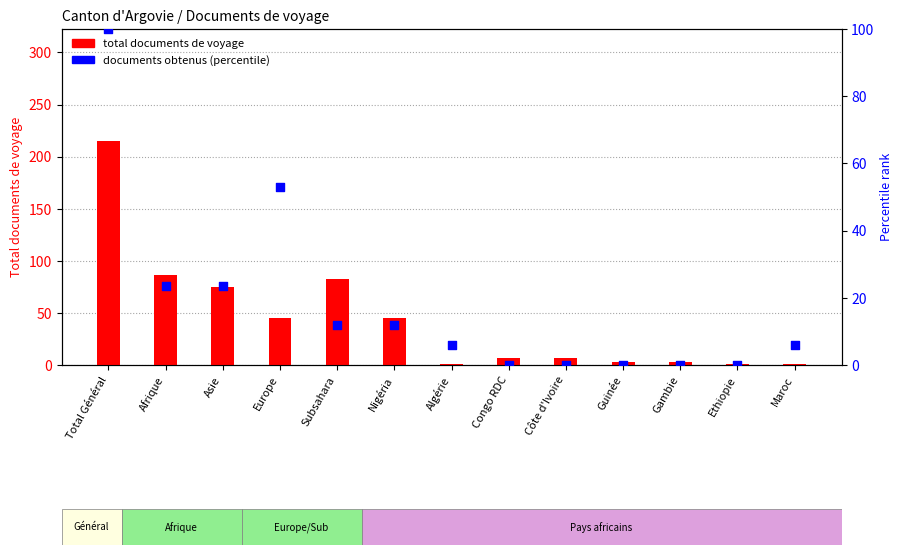

What is the total value across all series at Europe?

97.9